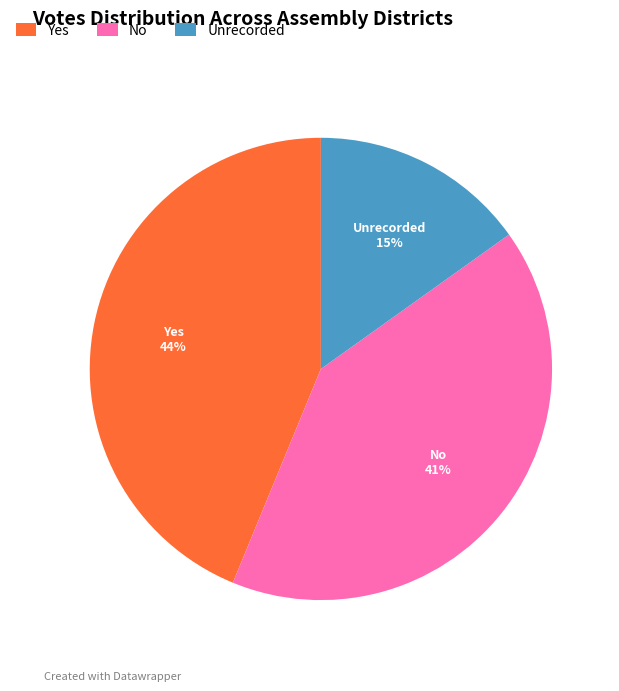

Do Unrecorded and No together represent more than half of the pie?

Yes